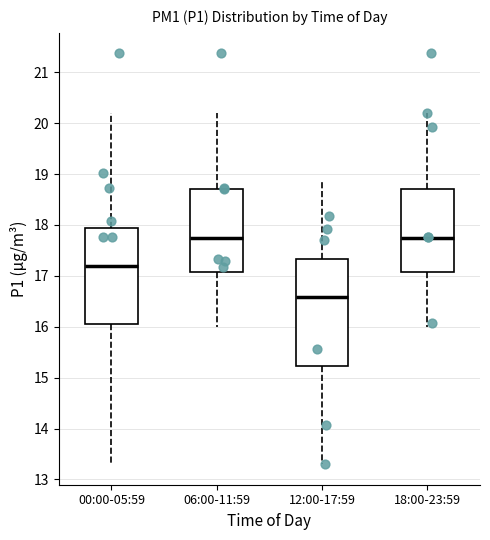

Which box's median line is the lowest?

12:00-17:59